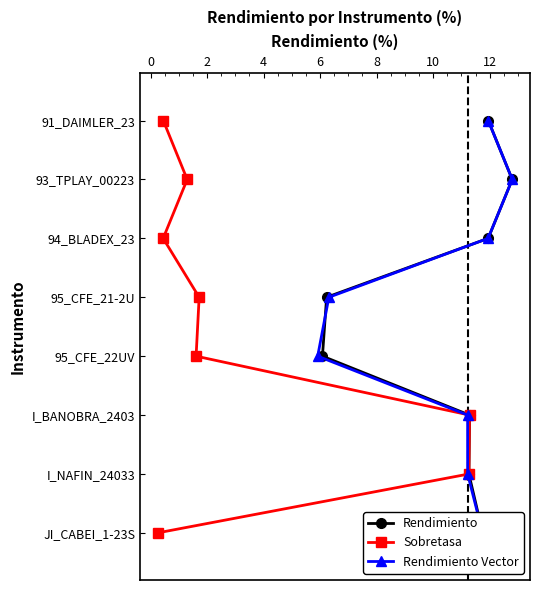

True or false: Rendimiento and Rendimiento Vector intersect in this chart.

False